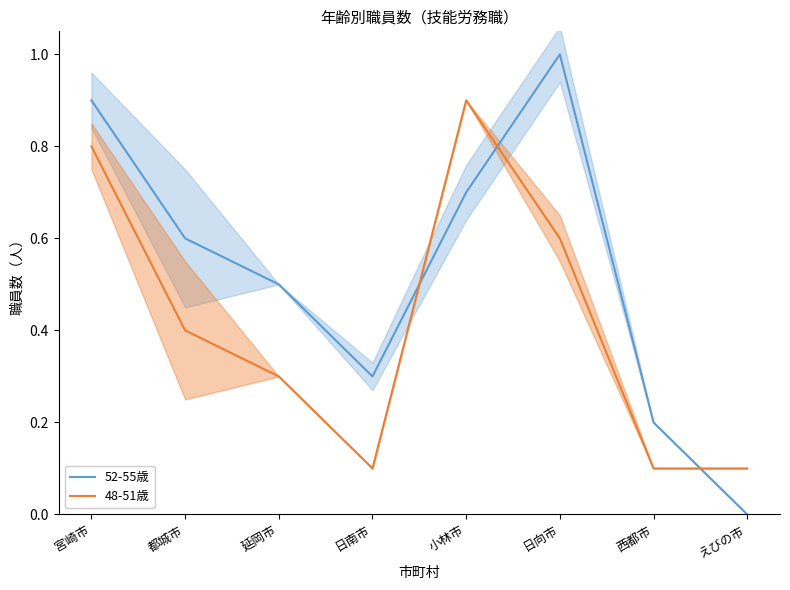

What is the minimum value for 48-51歳?

0.1